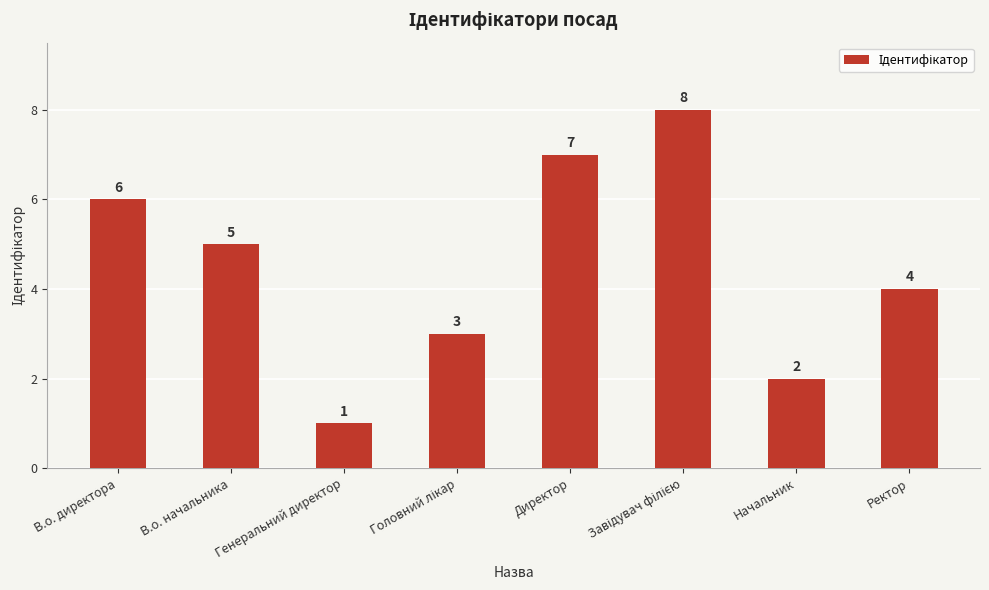

What is the difference between the maximum and second lowest values?

6